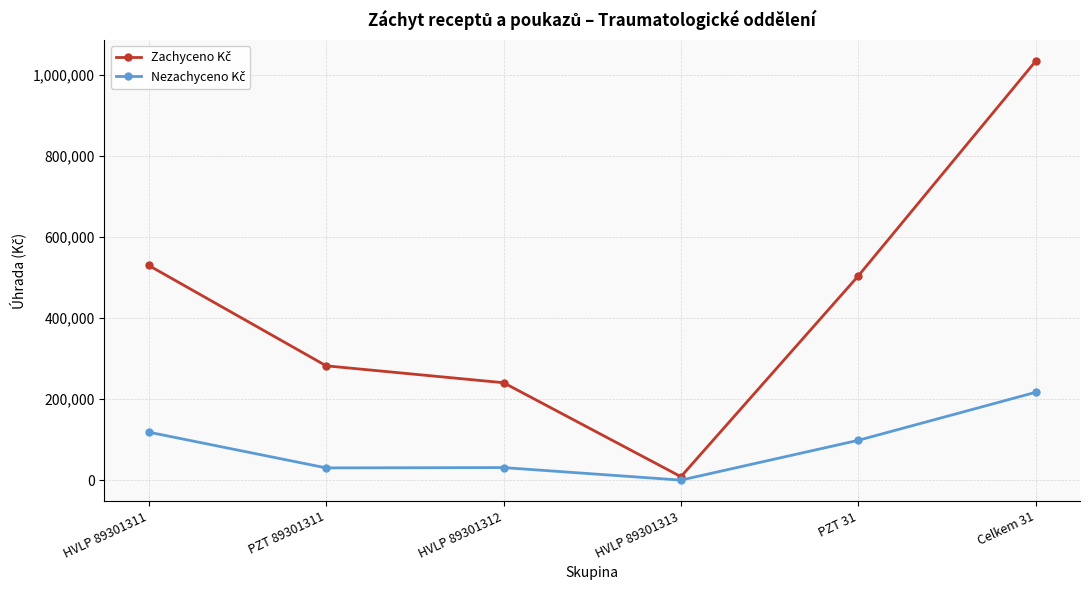

What is the spread (max minus min) of values at PZT 89301311?

251871.8